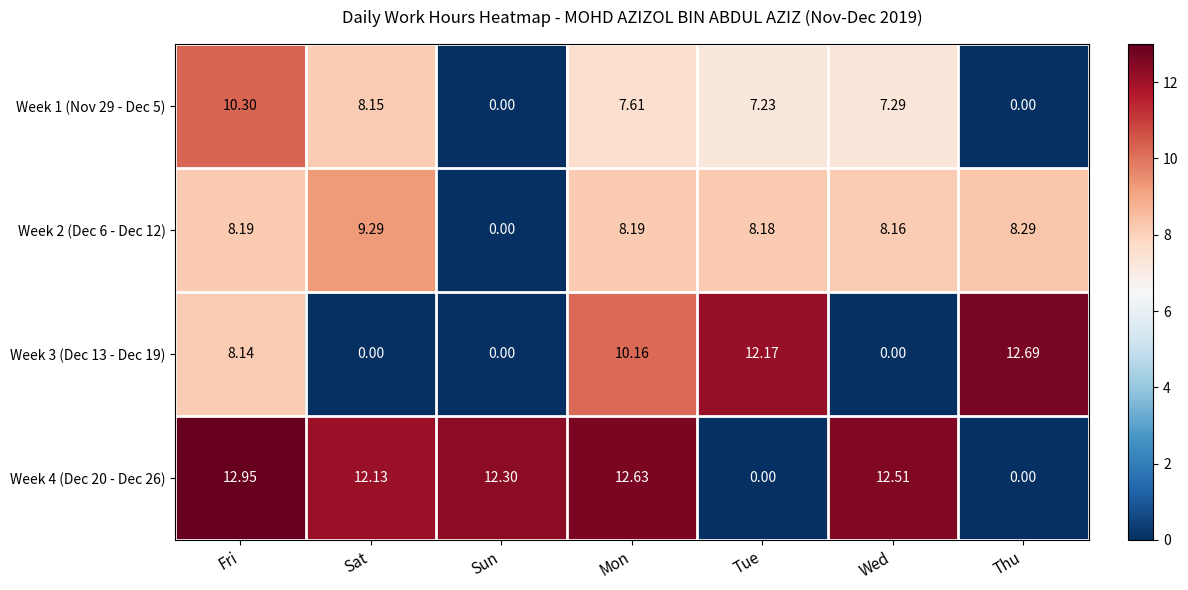

At which category is the sum across all series the highest?

Fri